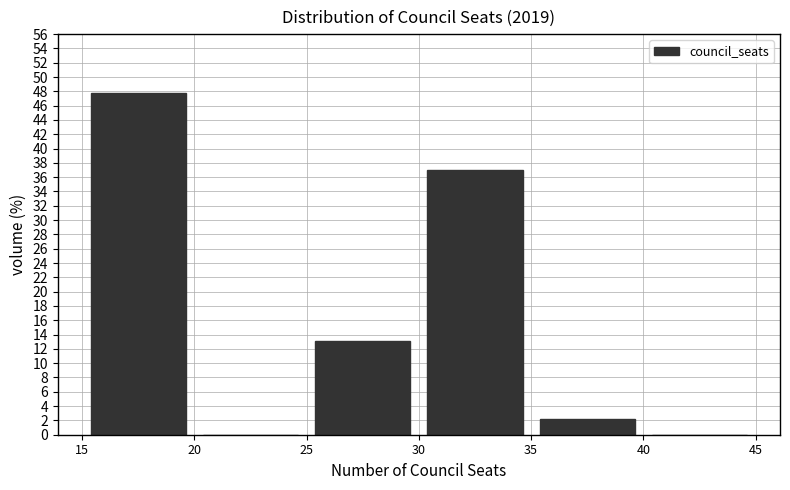

Reading left to right, list every bar in this chart as the range it spans on the x-axis followed by its height. The values are not printed on the chart, so give them approximately, as read against the axis.

15 to 20: 47.8
20 to 25: 0
25 to 30: 13.0
30 to 35: 37.0
35 to 40: 2.2
40 to 45: 0